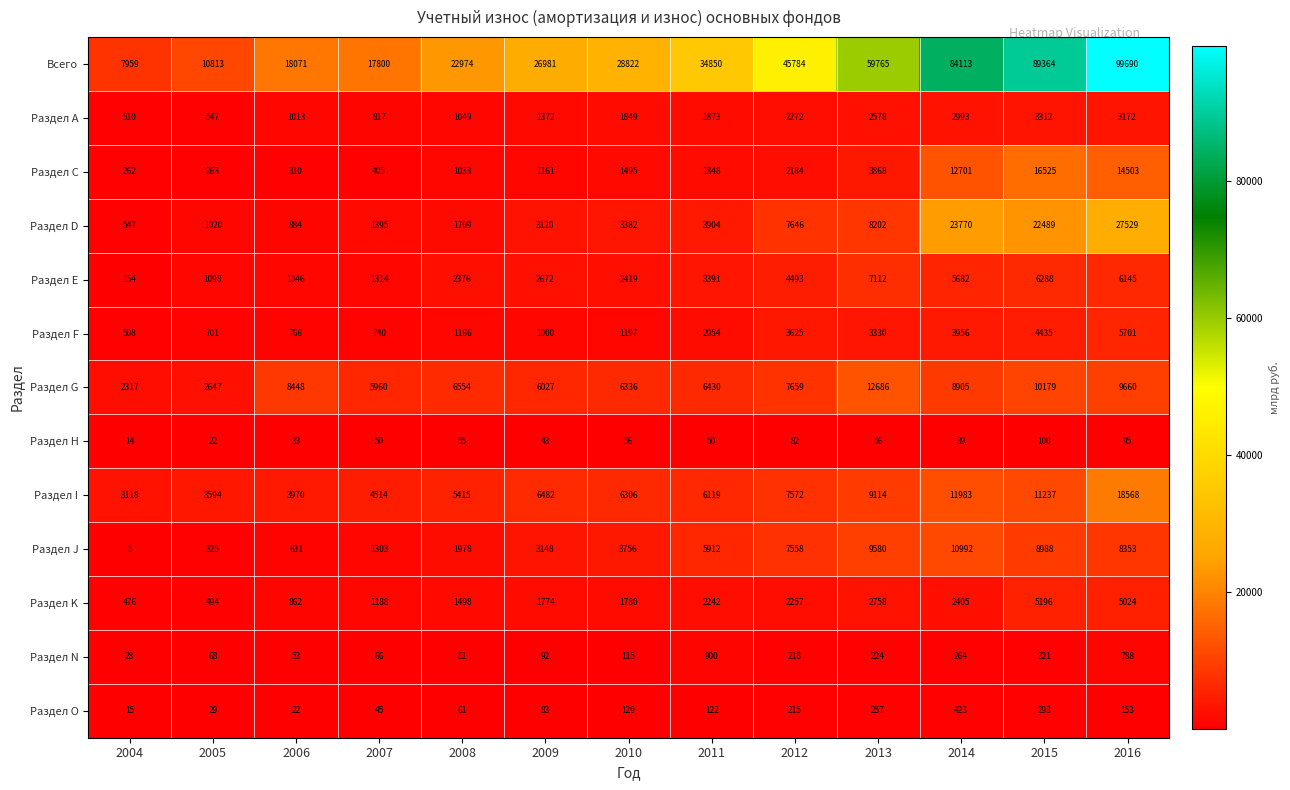

The Раздел J series shows 5 at 2004. True or false?

True